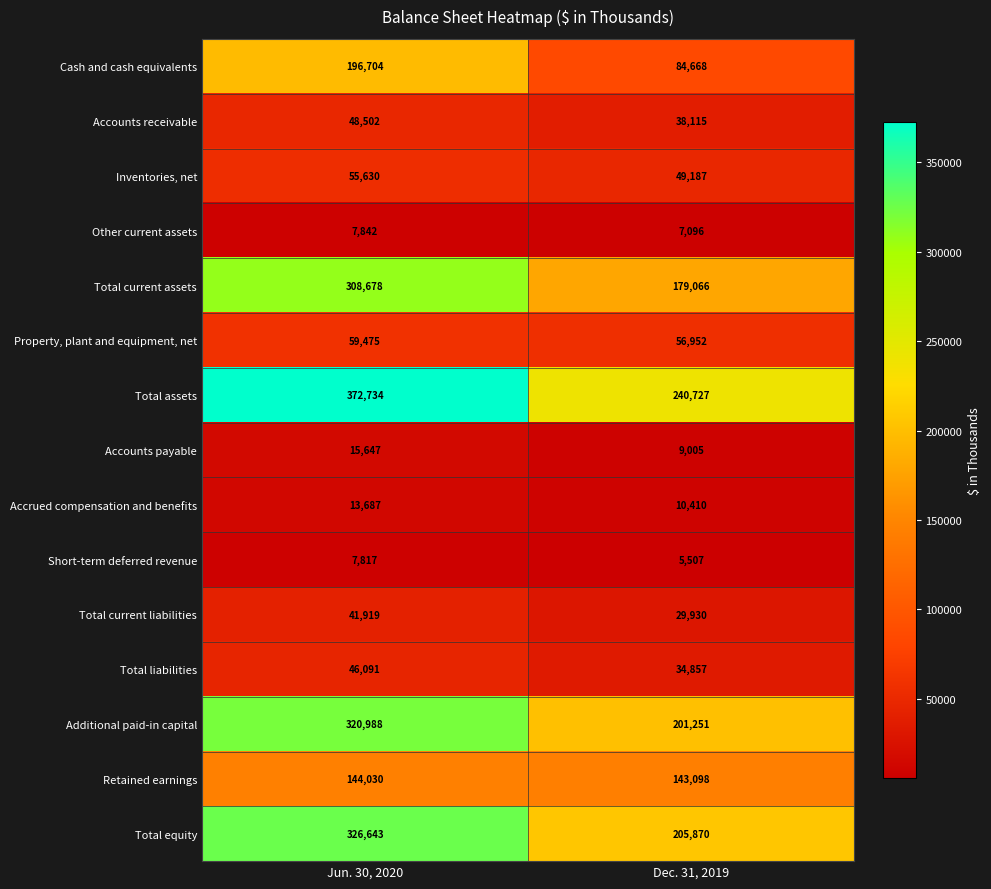

What is the difference between the highest and lowest values at Dec. 31, 2019?

235220